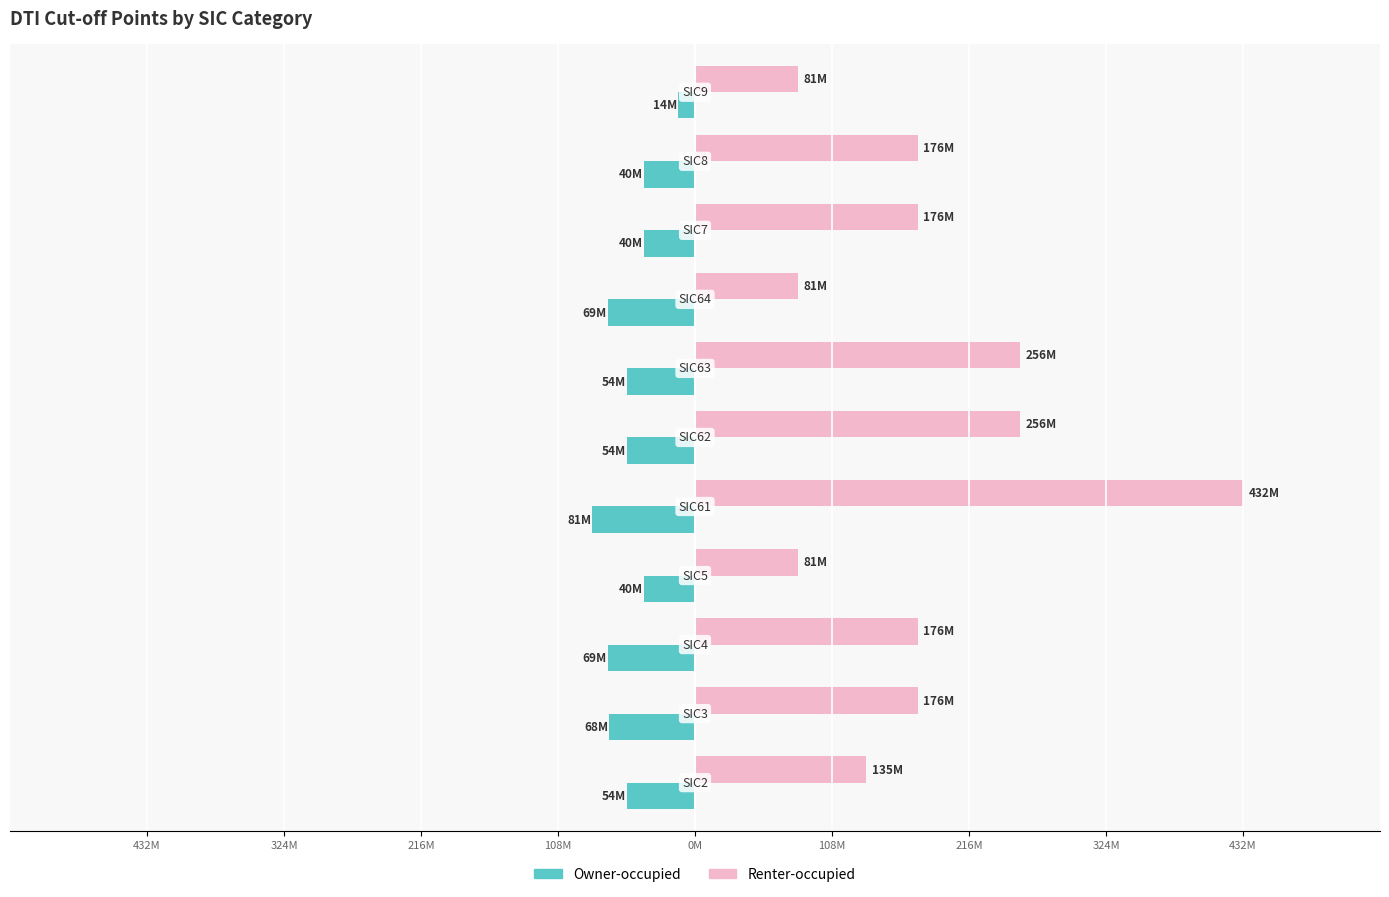

How many bars are there in each group?

2